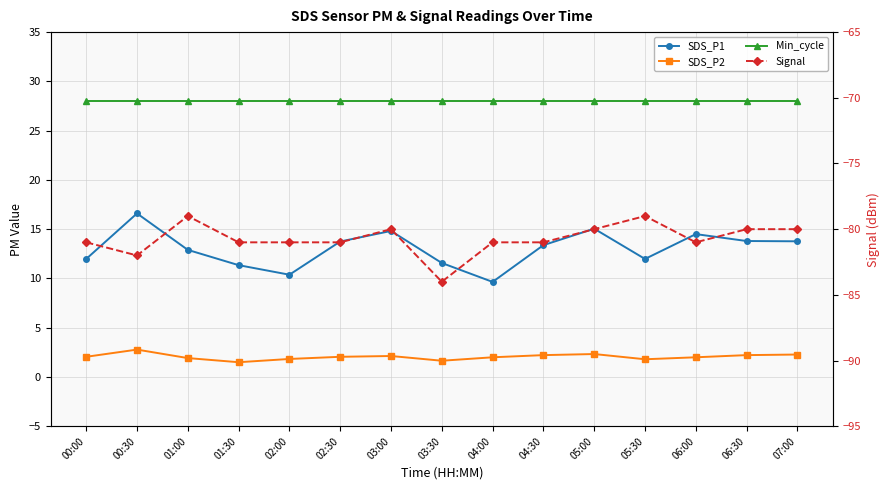

At which category does SDS_P2 reach its first local valley?

01:30